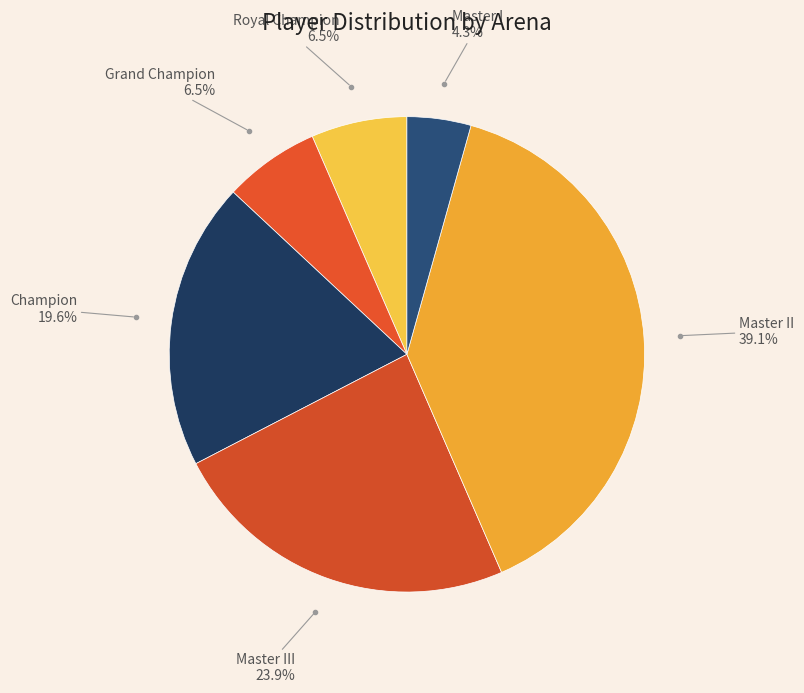

What percentage is the Master I slice, to the nearest percent?

4%